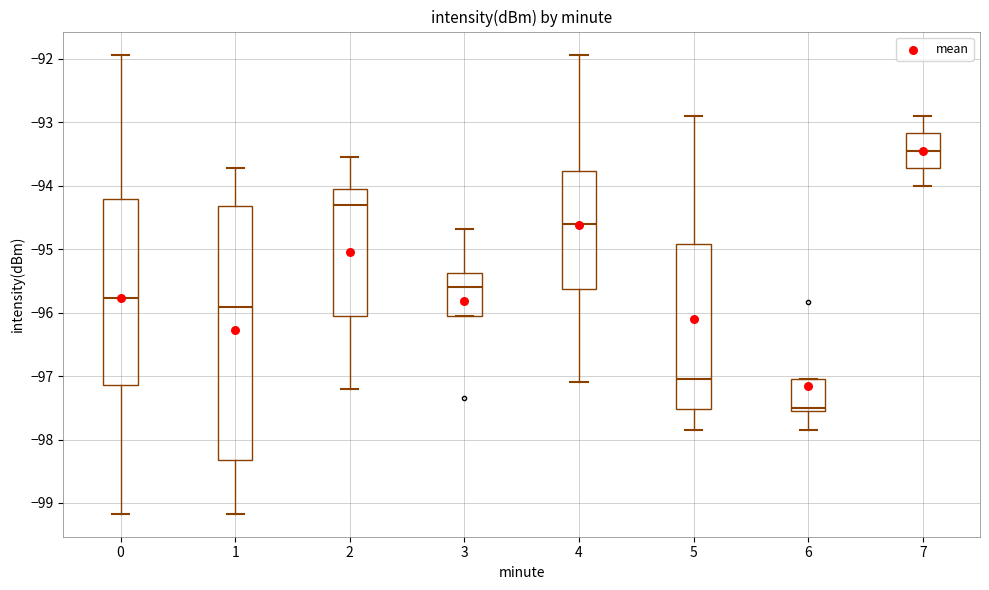

Which box's median line is the highest?

7